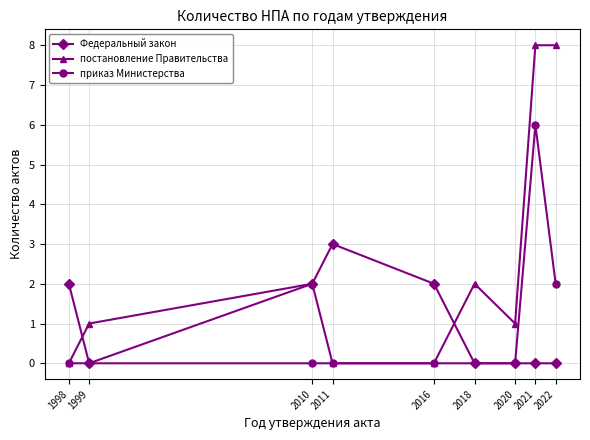

At which label does Федеральный закон reach its peak?

2011